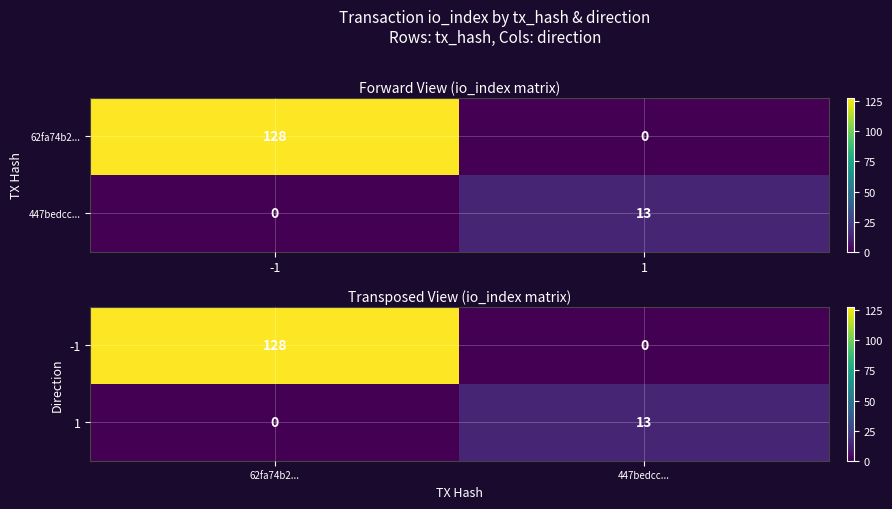

Which category has the highest value in the -1 series?

62fa74b2...